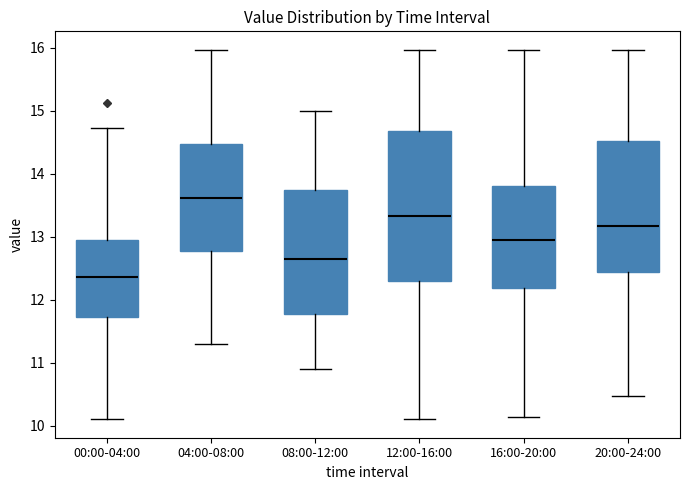

Where is the upper edge of the box for 16:00-20:00 on the y-axis? The values are not printed on the chart, so give them approximately, as read against the axis.

13.8